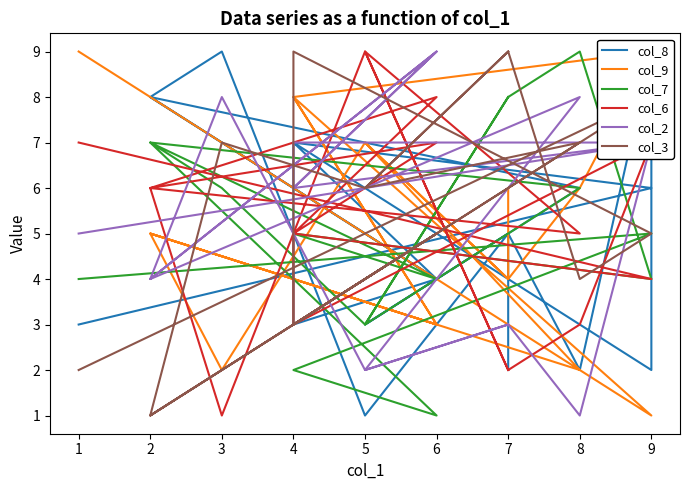

Where is the first local maximum for col_3?

8